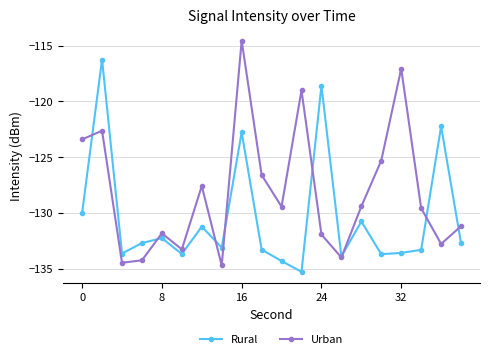

True or false: Rural and Urban cross at least once.

True